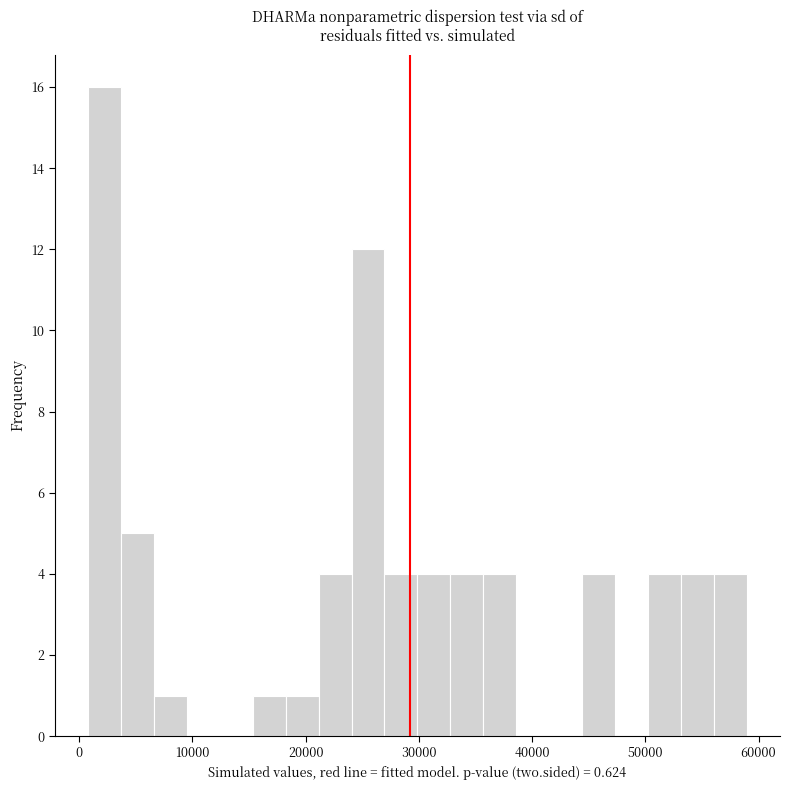

Read against the x-axis, roughly where is the centre of the tallest bar?

2000